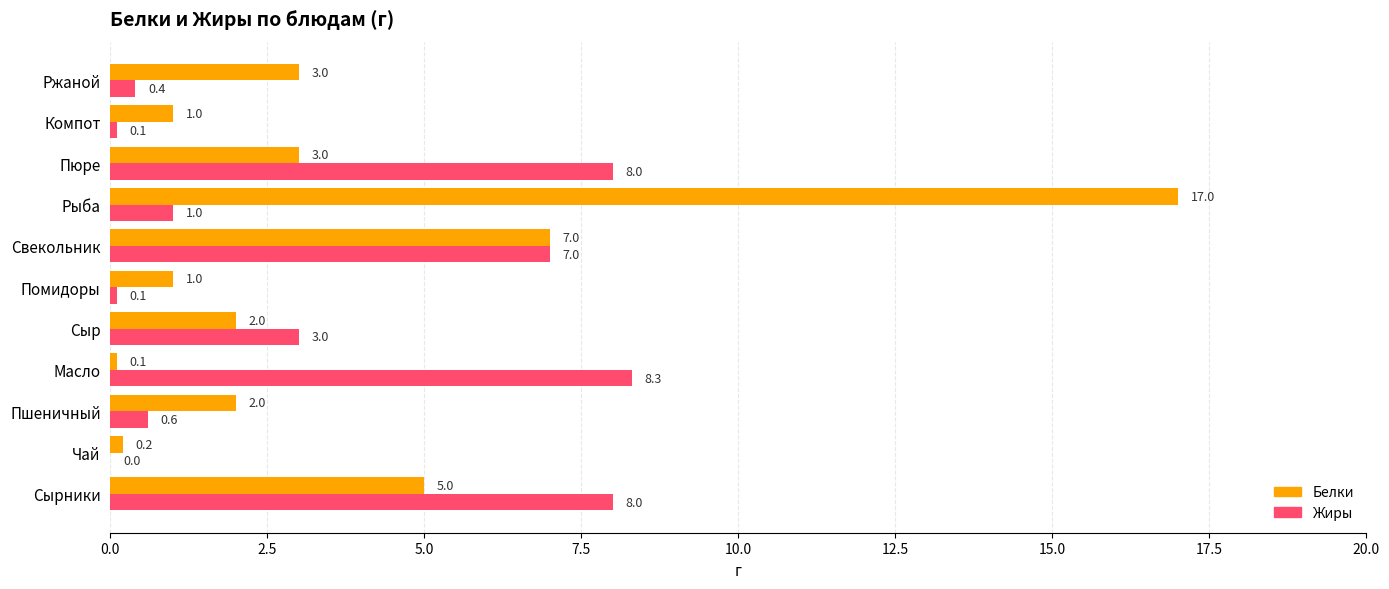

At which category does the chart reach its peak across all series?

Рыба